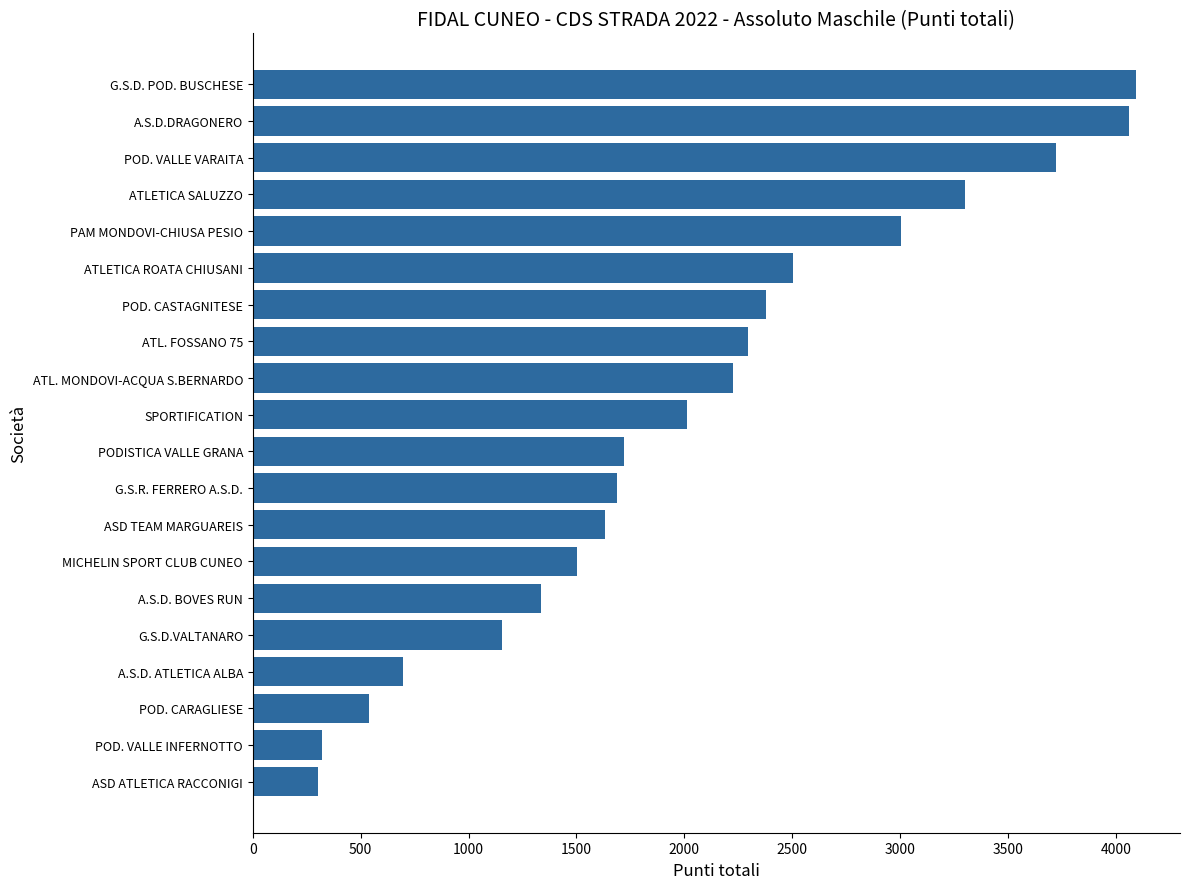

What is the minimum value shown in the chart?

303